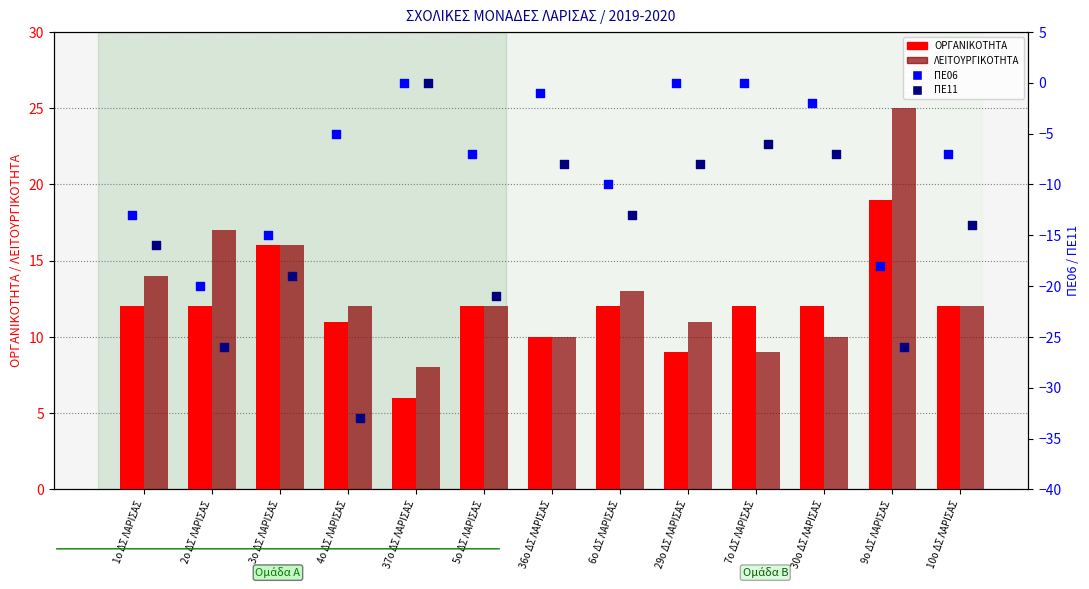

At which category is the sum across all series the highest?

7ο ΔΣ ΛΑΡΙΣΑΣ